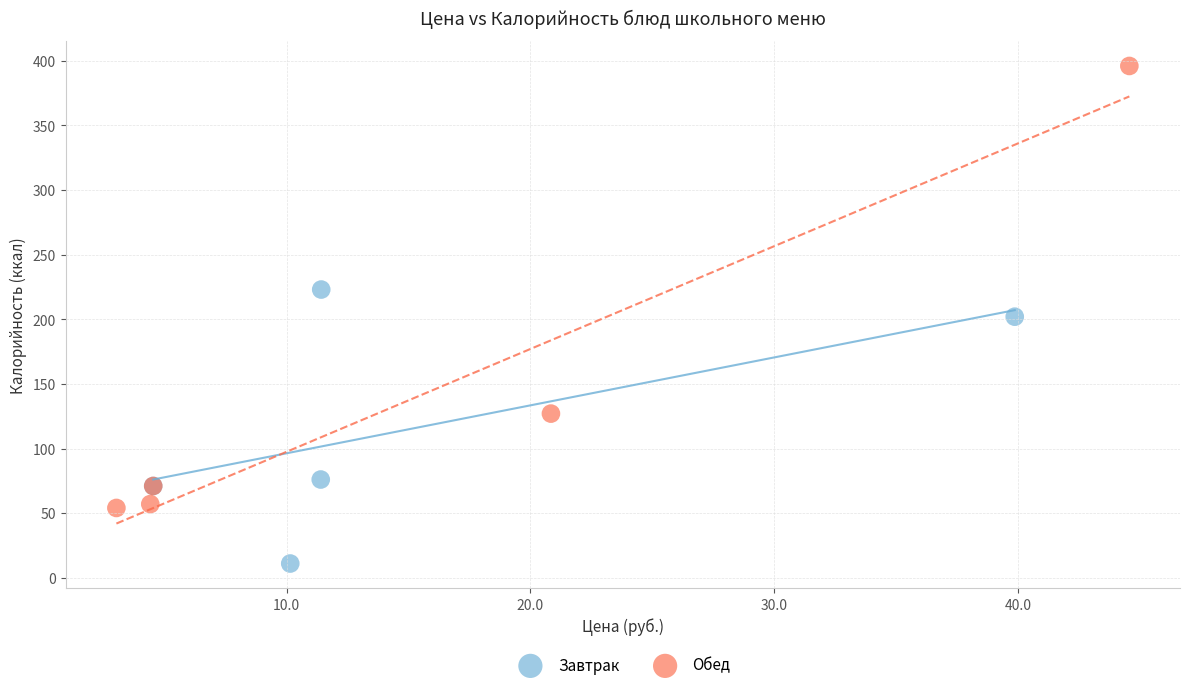

Which series reaches the maximum Y coordinate?

Обед